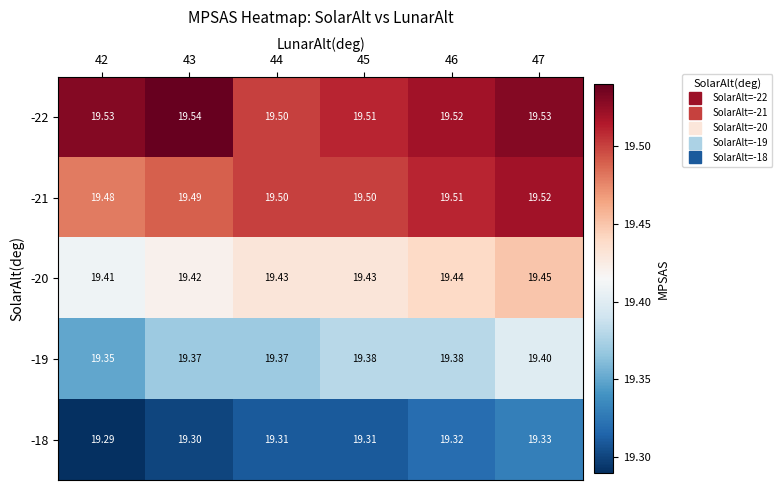

Is the value of -18 at 45 greater than the value of -21 at 43?

No